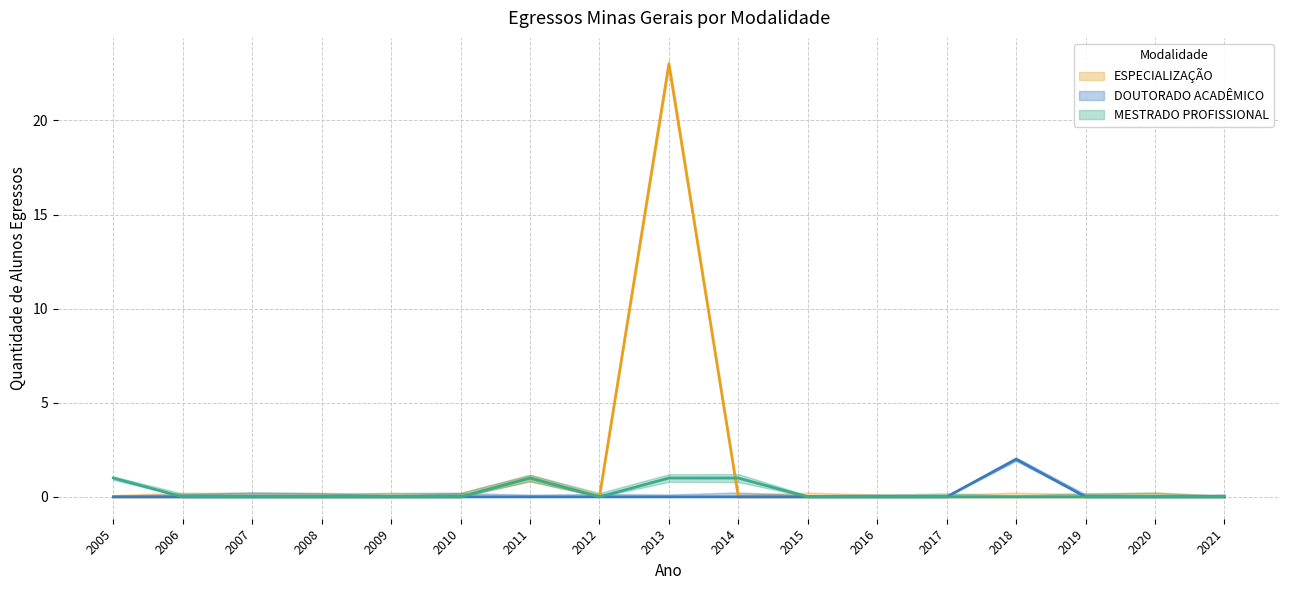

Count the number of categories in the chart.

17